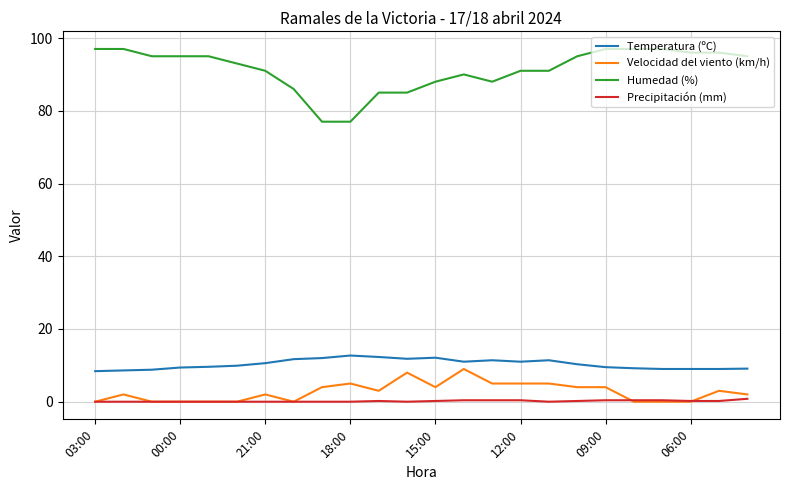

Which series has the widest spread of values?

Humedad (%)